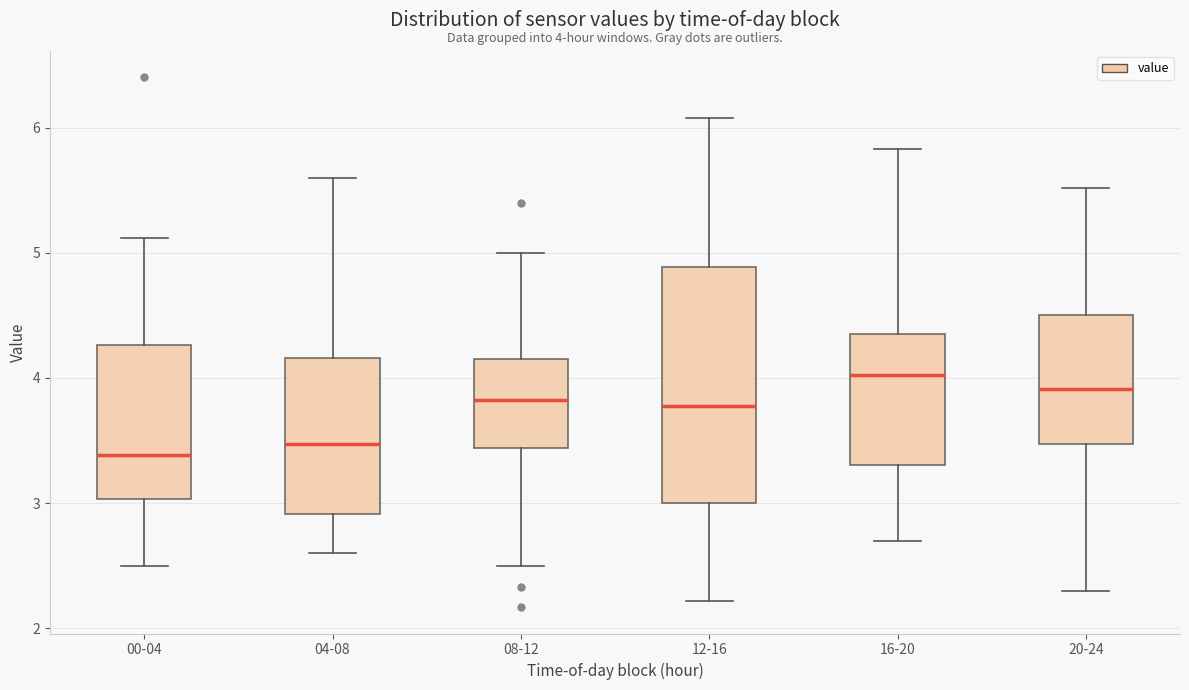

Which box has the highest median line?

16-20